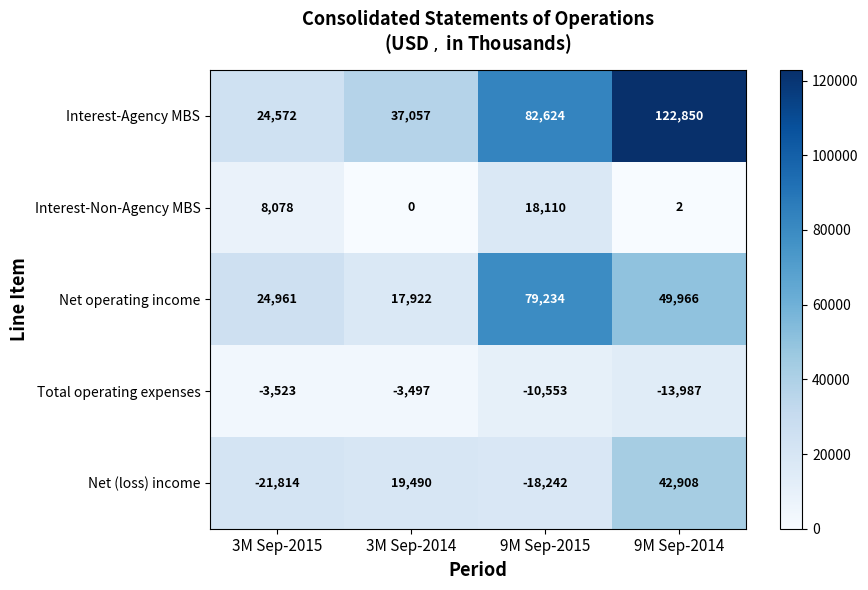

What is the maximum value shown in the chart?

122850